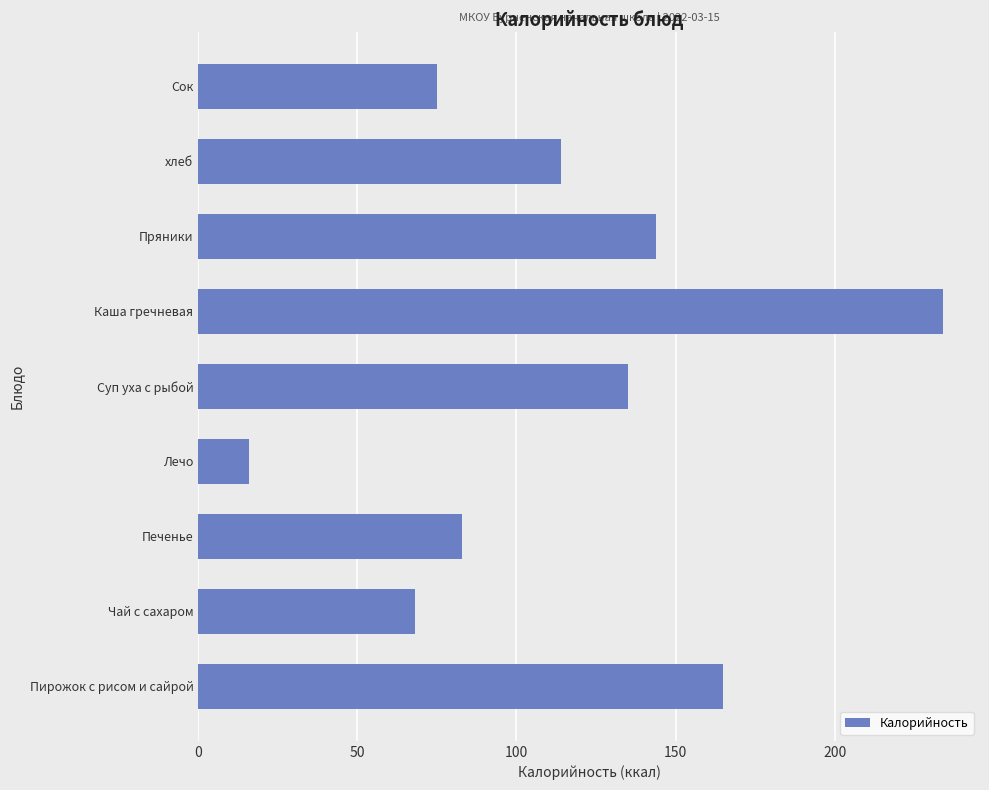

Approximately how many times larger is the value at Печенье compared to Пирожок с рисом и сайрой?

0.5